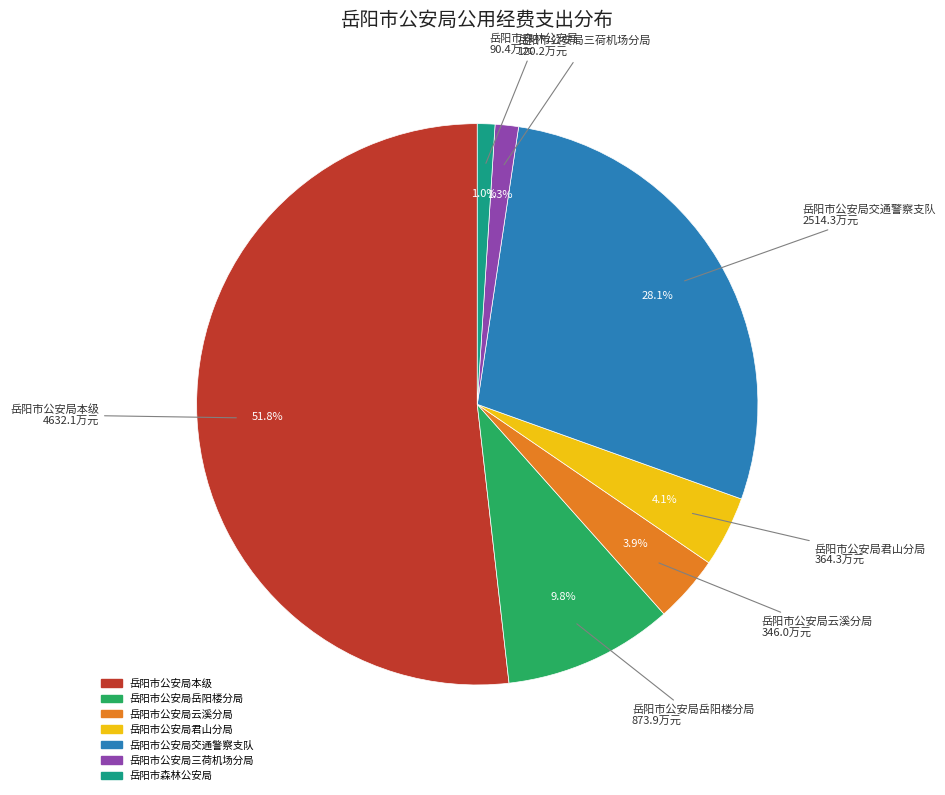

Is it true that 岳阳市森林公安局 is 1% of the pie?

True